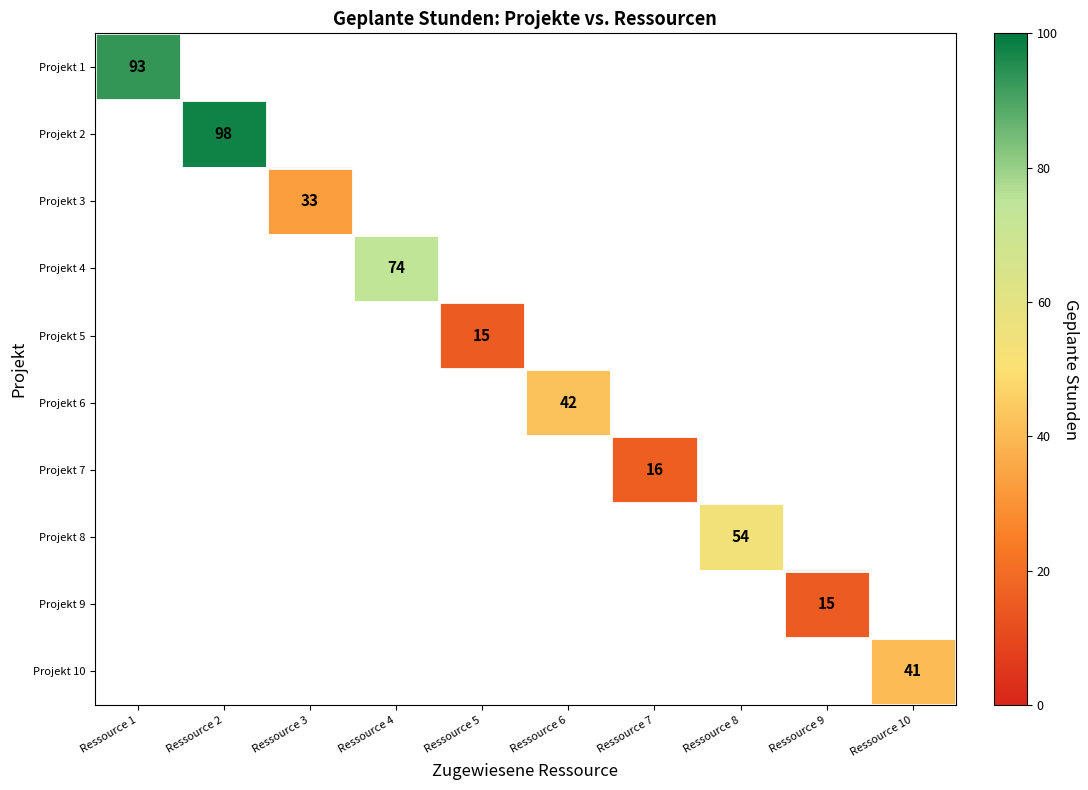

True or false: Projekt 2 has a value of 136 at Ressource 2.

False